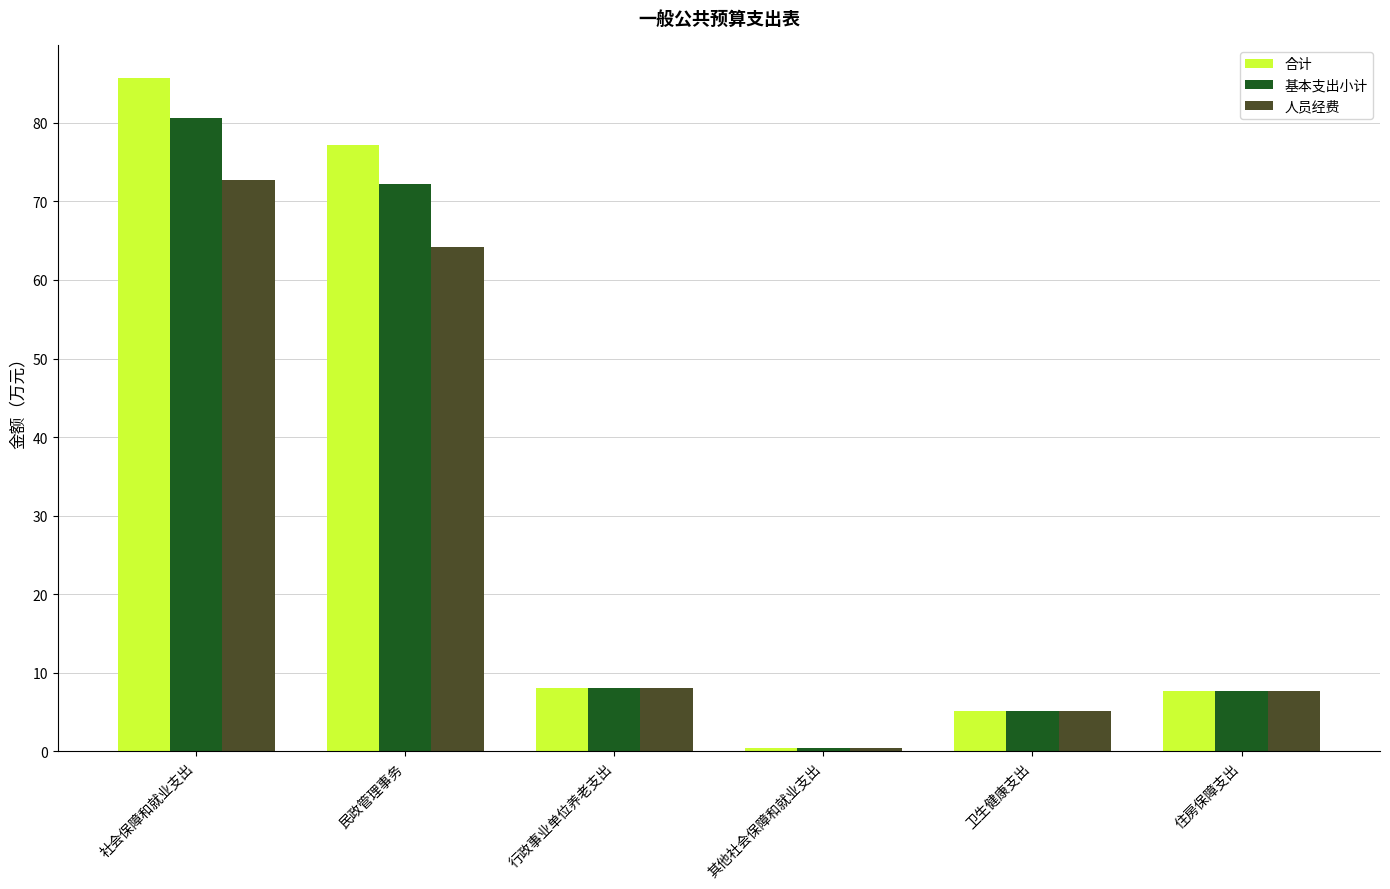

What is the sum of the 人员经费 values at 社会保障和就业支出 and 民政管理事务?

137.0